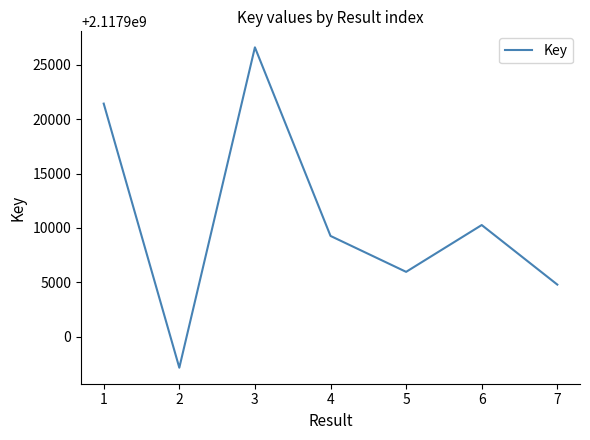

How many values are below 2117909262?

3